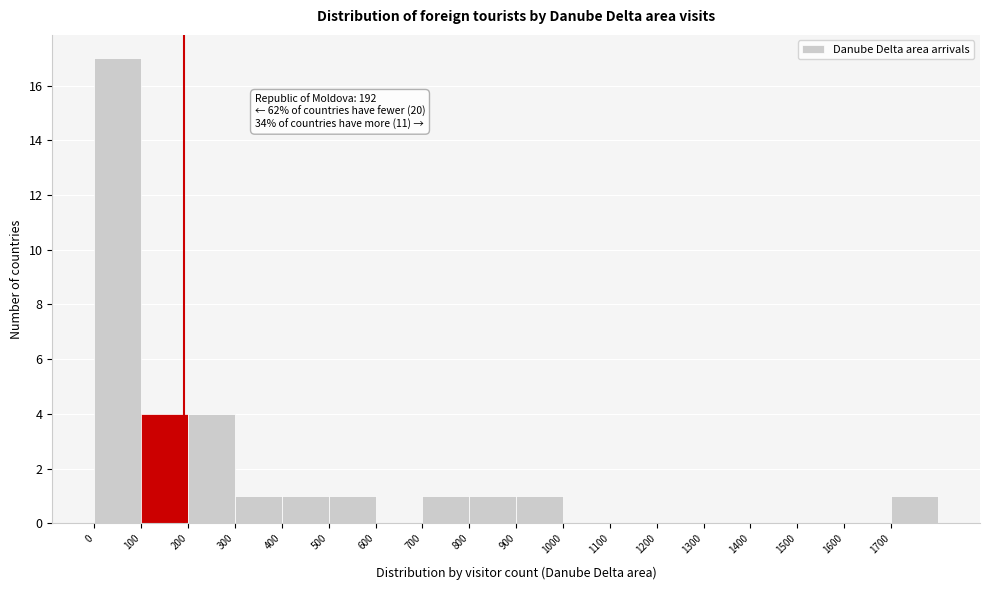

Over which range of the x-axis is the bar tallest?

0 to 100